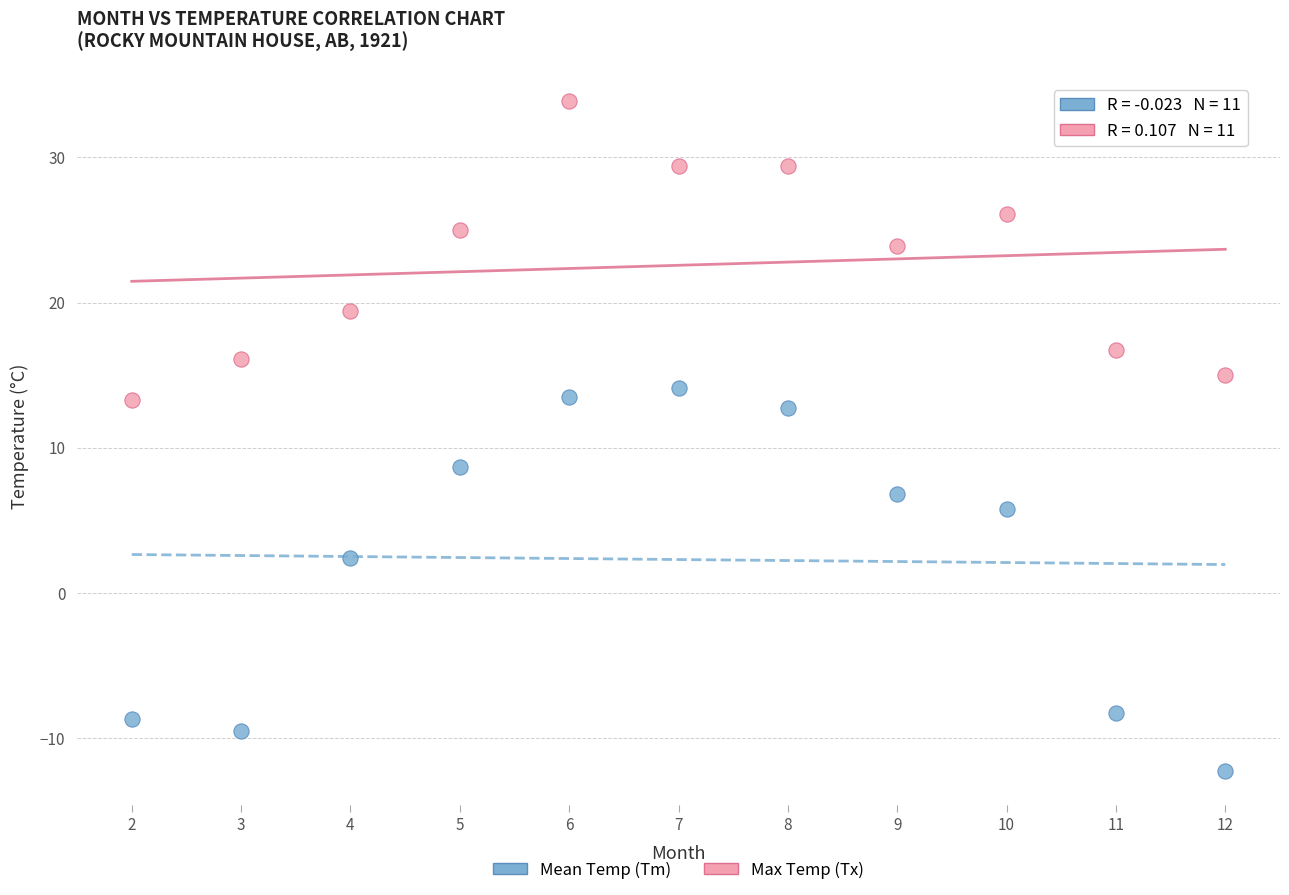

Across all data points, what is the range of Y values (max minus min)?

46.2